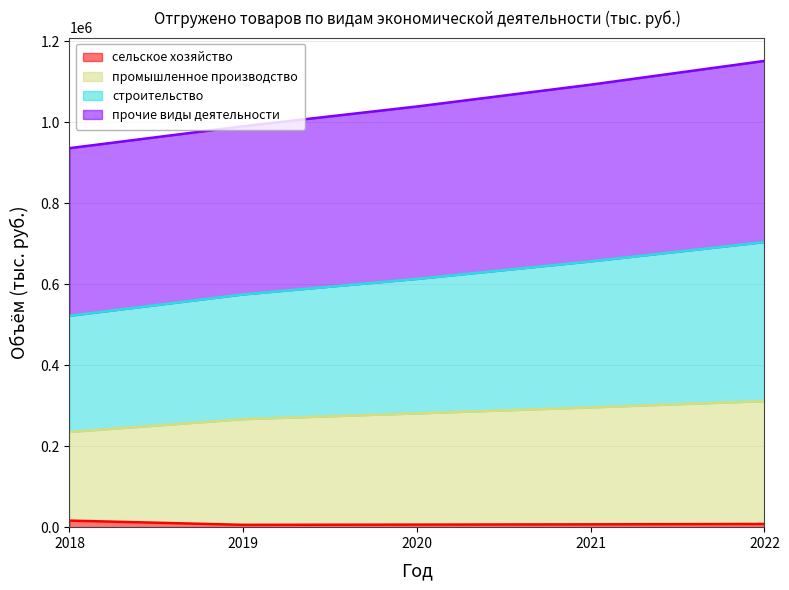

Does the chart display data point markers on the line(s)?

No